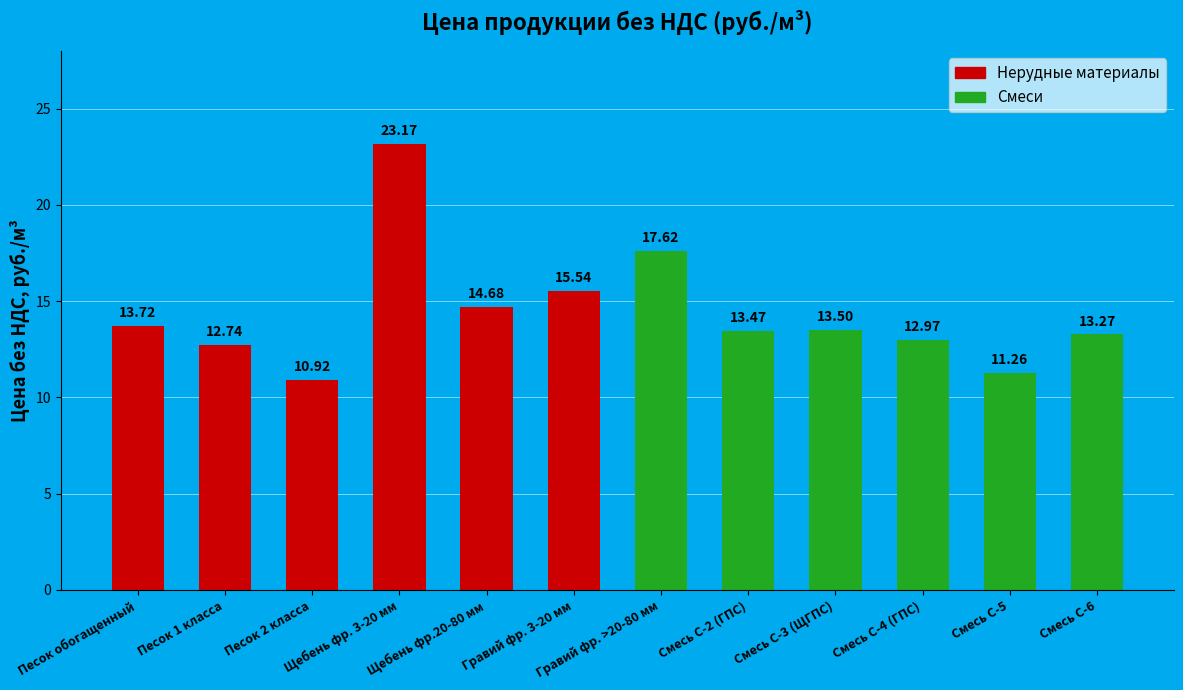

List the labels in order of value, largest first.

Щебень фр. 3-20 мм, Гравий фр. >20-80 мм, Гравий фр. 3-20 мм, Щебень фр.20-80 мм, Песок обогащенный, Смесь С-3 (ЩГПС), Смесь С-2 (ГПС), Смесь С-6, Смесь С-4 (ГПС), Песок 1 класса, Смесь С-5, Песок 2 класса